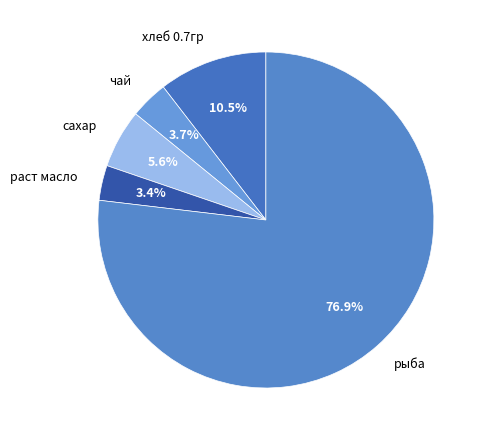

Which slice is the largest?

рыба